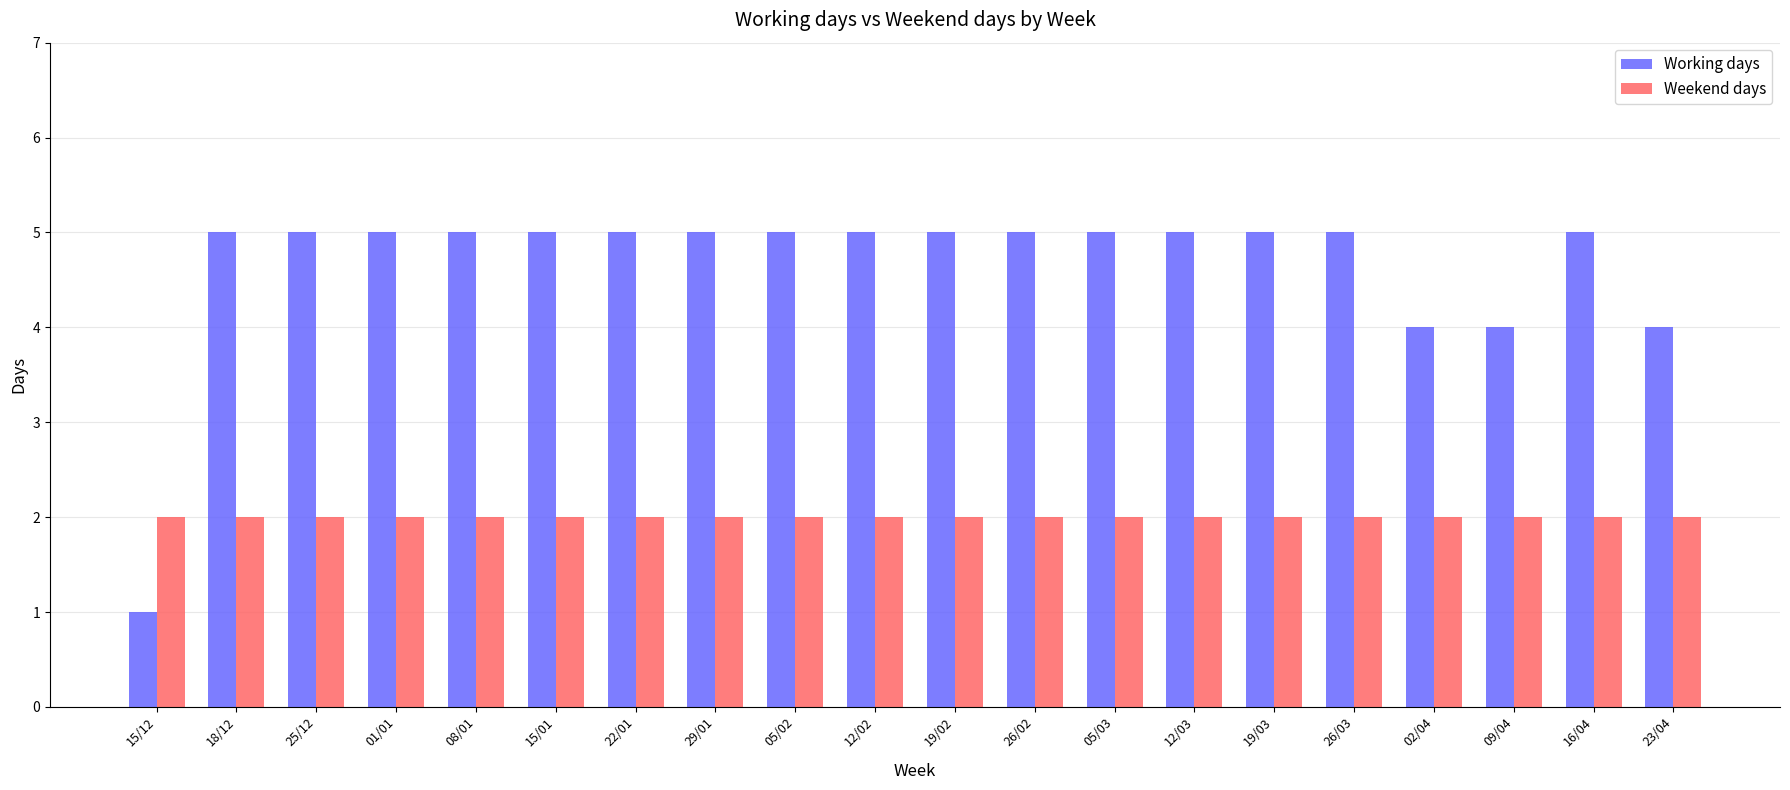

Is the value of Working days at 29/01 greater than the value of Weekend days at 26/03?

Yes